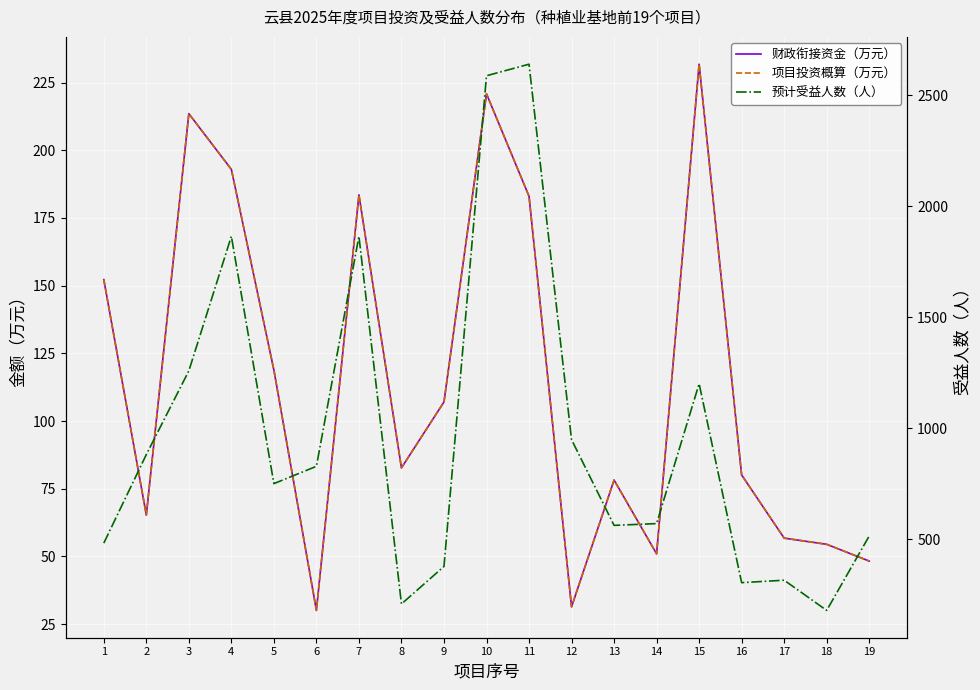

Reading left to right, transcribe all the data shown in this chart.

财政衔接资金（万元）: 152.2	65.3	213.5	192.9	118.8	30.1	183.5	82.7	107.0	220.8	183.0	31.4	78.2	51.0	231.8	80.1	56.8	54.5	48.3
项目投资概算（万元）: 152.2	65.3	213.5	192.9	118.8	30.1	183.5	82.7	107.0	220.8	183.0	31.4	78.2	51.0	231.8	80.1	56.8	54.5	48.3
预计受益人数（人）: 482.0	881.0	1258.0	1864.0	750.0	828.0	1864.0	208.0	377.0	2587.0	2639.0	948.0	562.0	570.0	1200.0	304.0	315.0	179.0	514.0